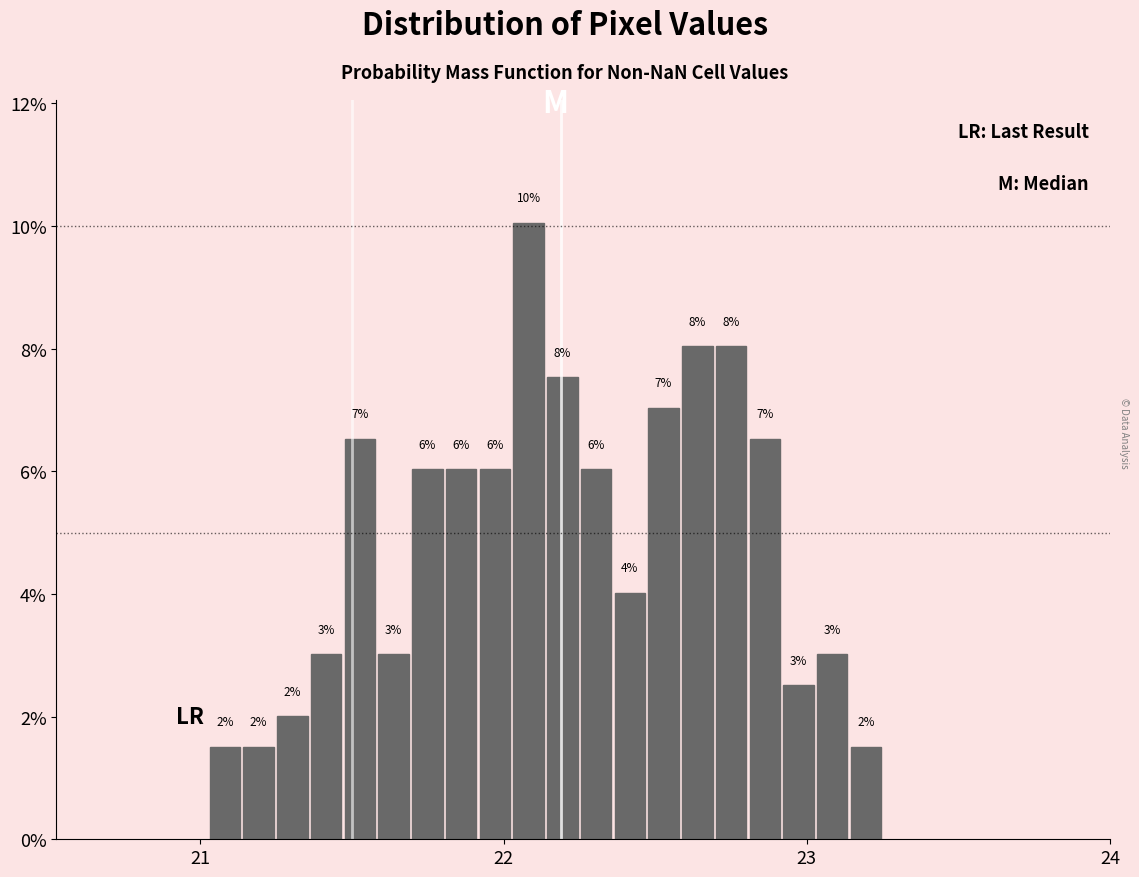

Around what value on the x-axis is the tallest bar? Give the approximate position of its centre, as read against the axis.

22.1